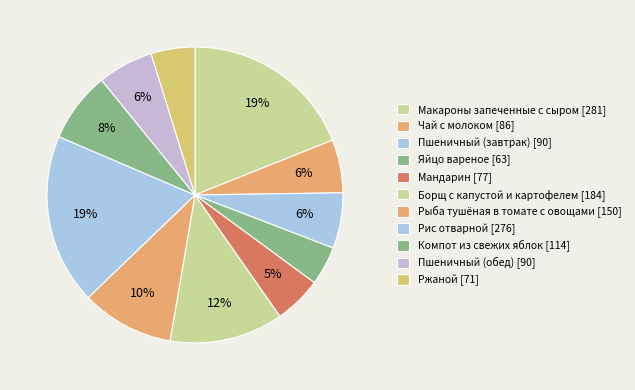

What percentage is NOT represented by Макароны запеченные с сыром?

81.0%